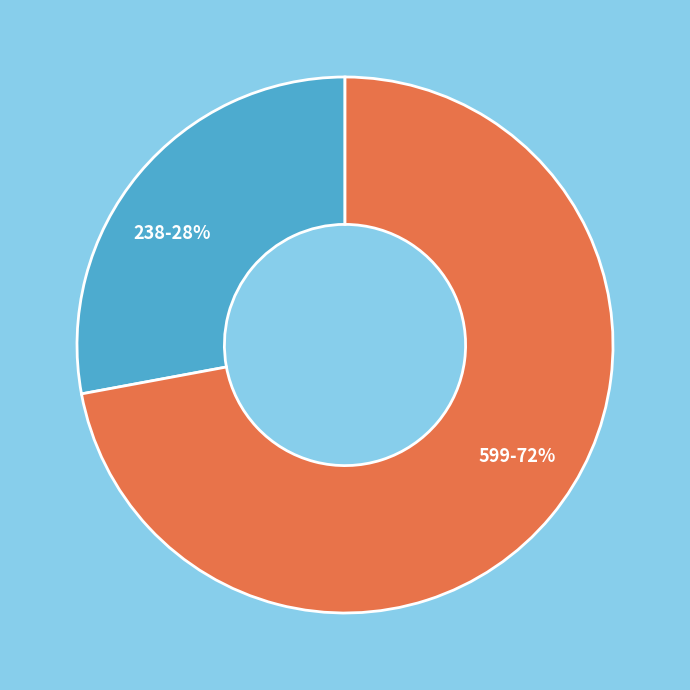

How many segments does this pie chart have?

2